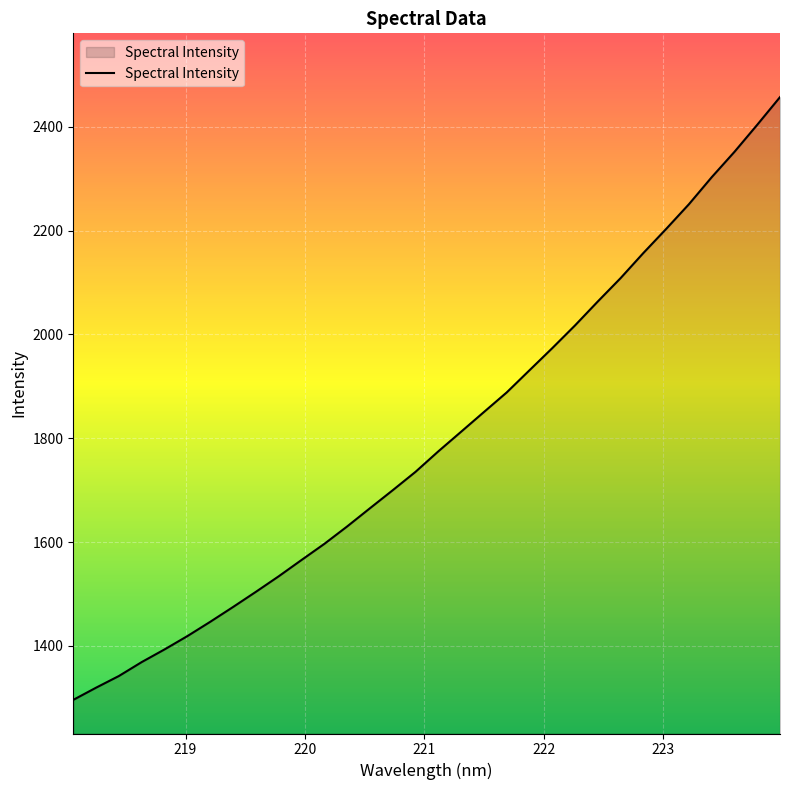

What is the smallest value displayed?

1296.0